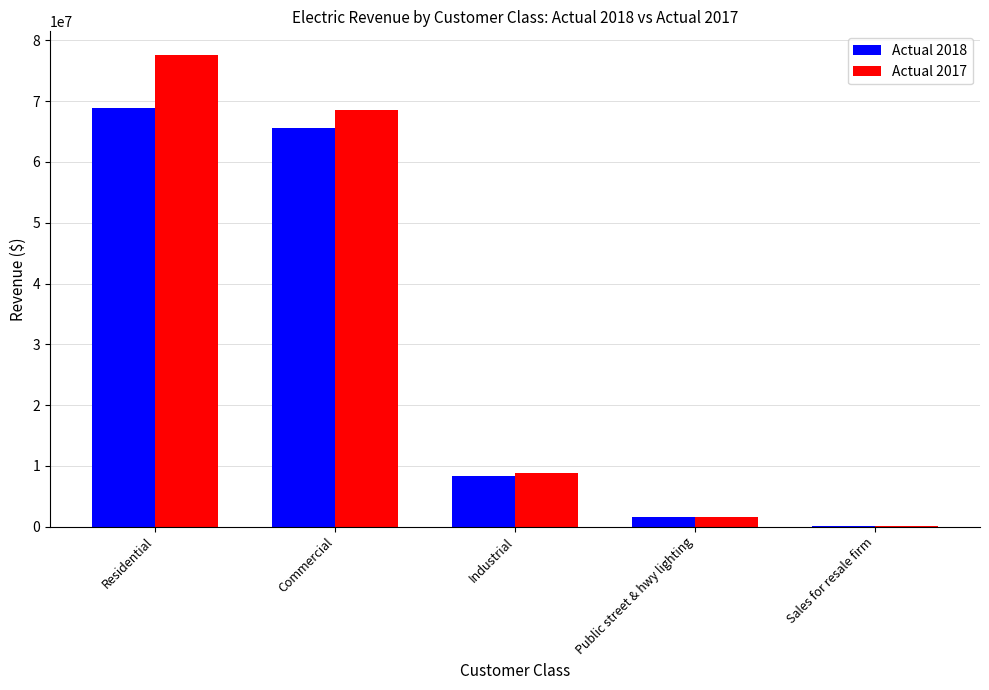

What is the average value of the Actual 2018 series?

28862795.4